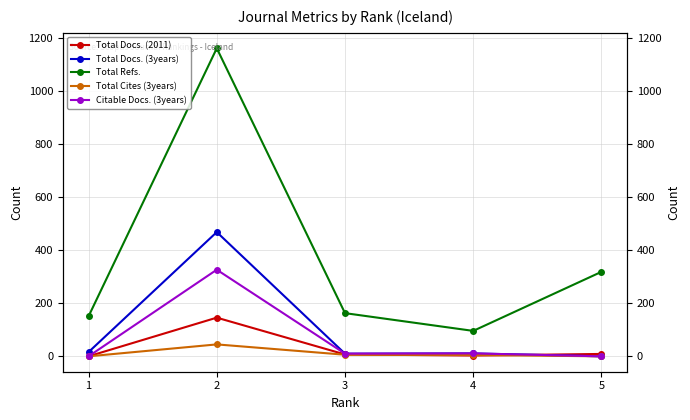

Rank the series by their maximum value, from highest to lowest.

Total Refs., Total Docs. (3years), Citable Docs. (3years), Total Docs. (2011), Total Cites (3years)